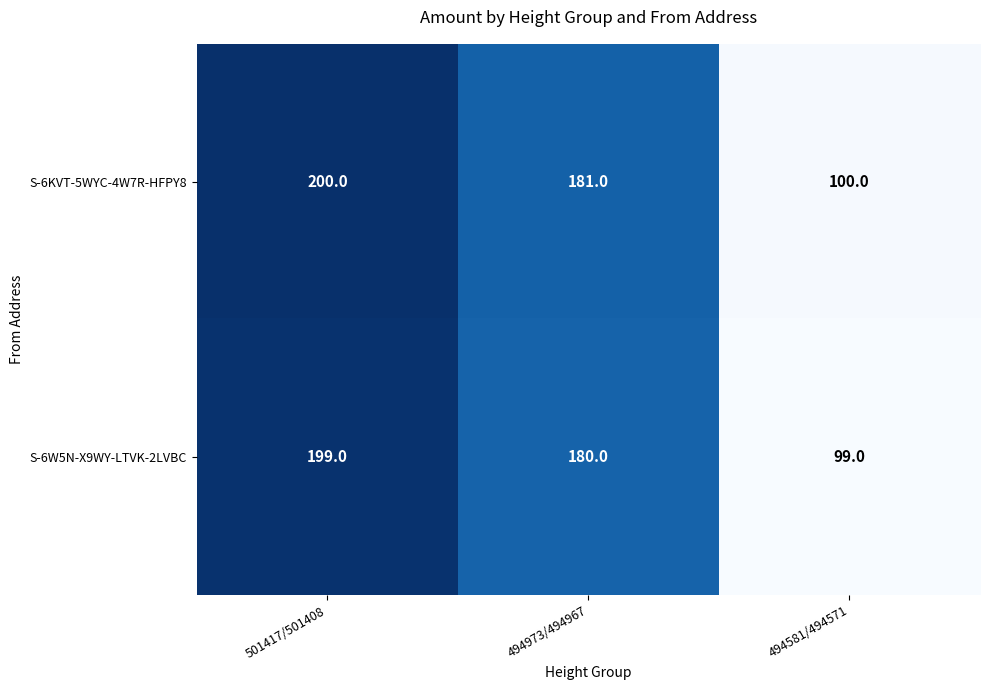

Count the number of data series in this chart.

2